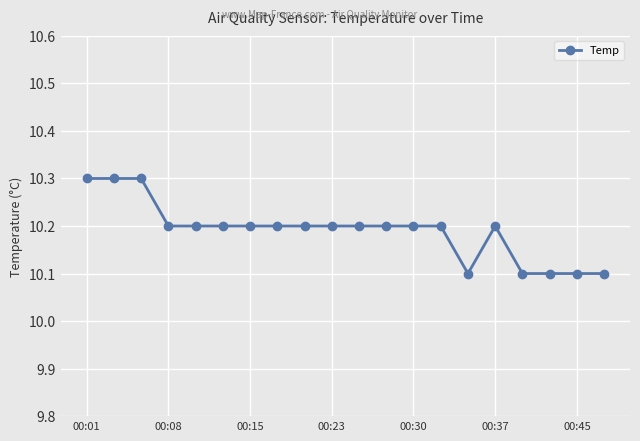

What is the value of the 17th point from the left?

10.1